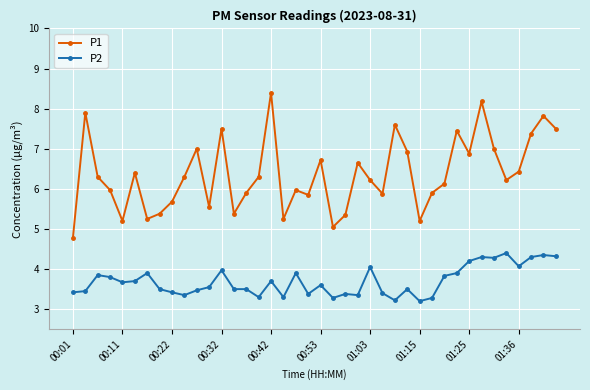

How many categories are shown in the chart?

40